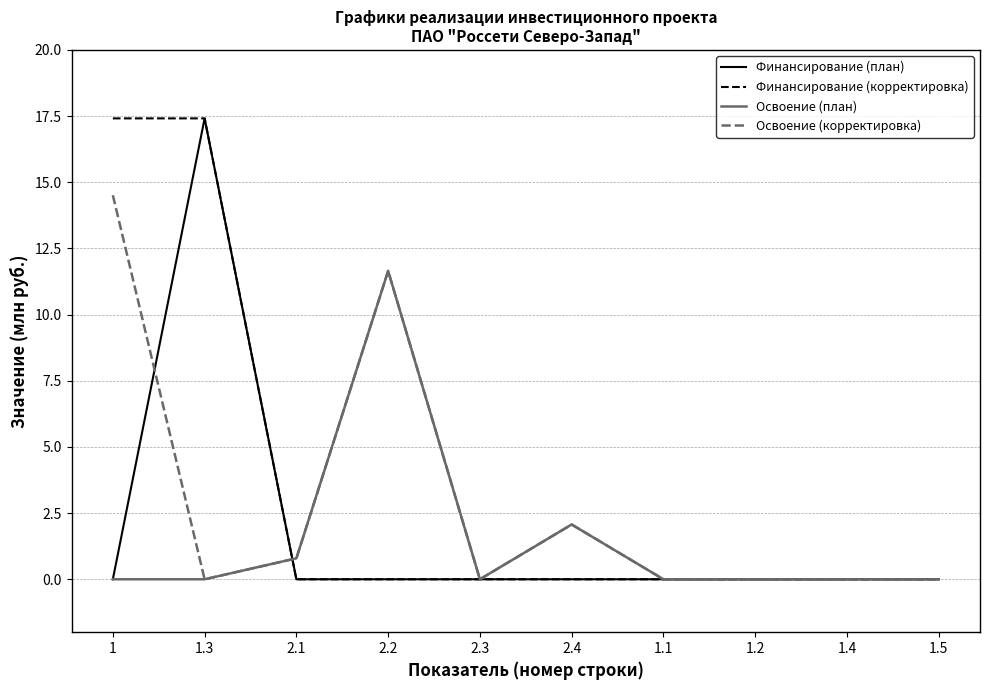

What is the average value of the Финансирование (план) series?

1.7